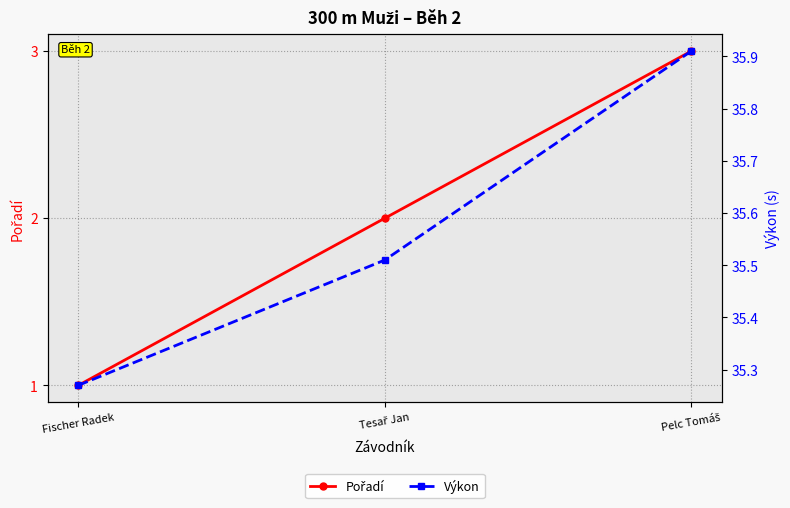

How many Pořadí values are between 1 and 3?

3